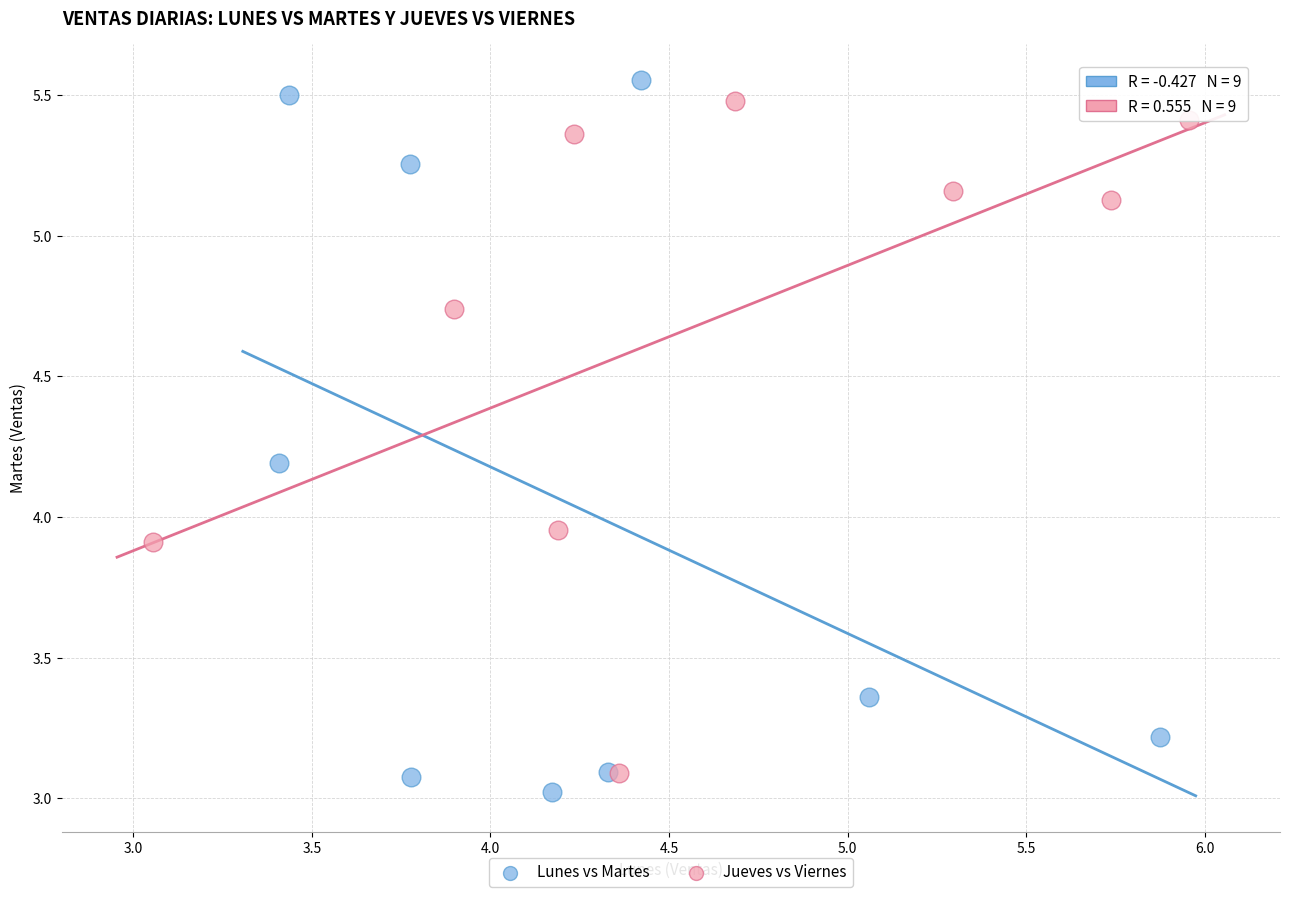

Which series reaches the maximum Y coordinate?

Lunes vs Martes